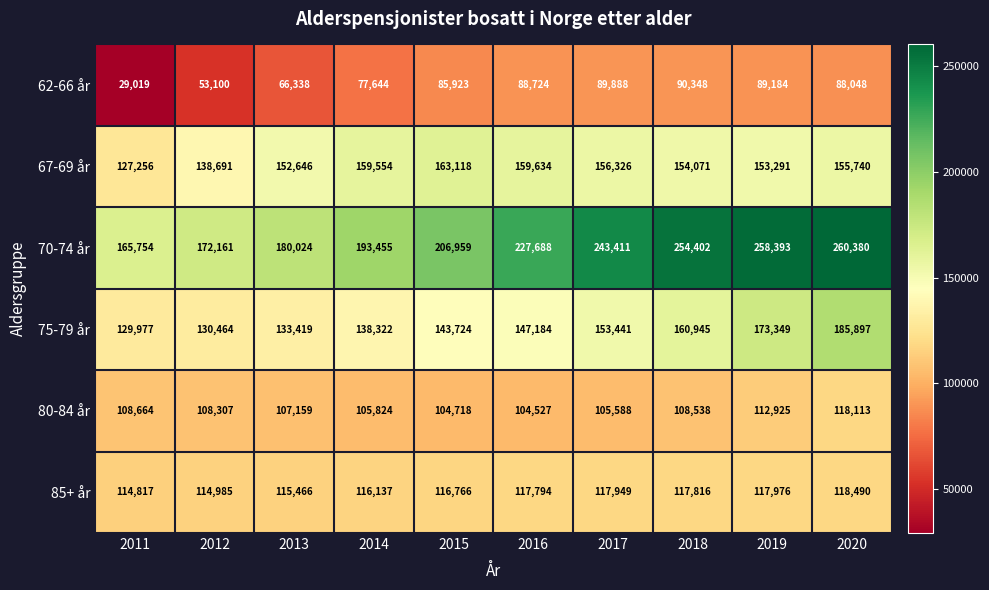

The value of 62-66 år at 2020 is 129101. True or false?

False